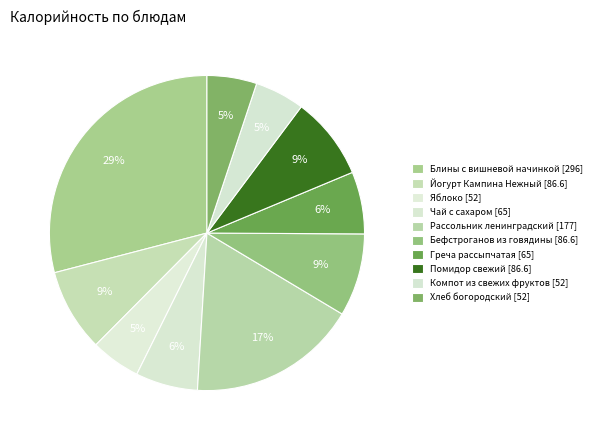

How many slices are in this pie chart?

10